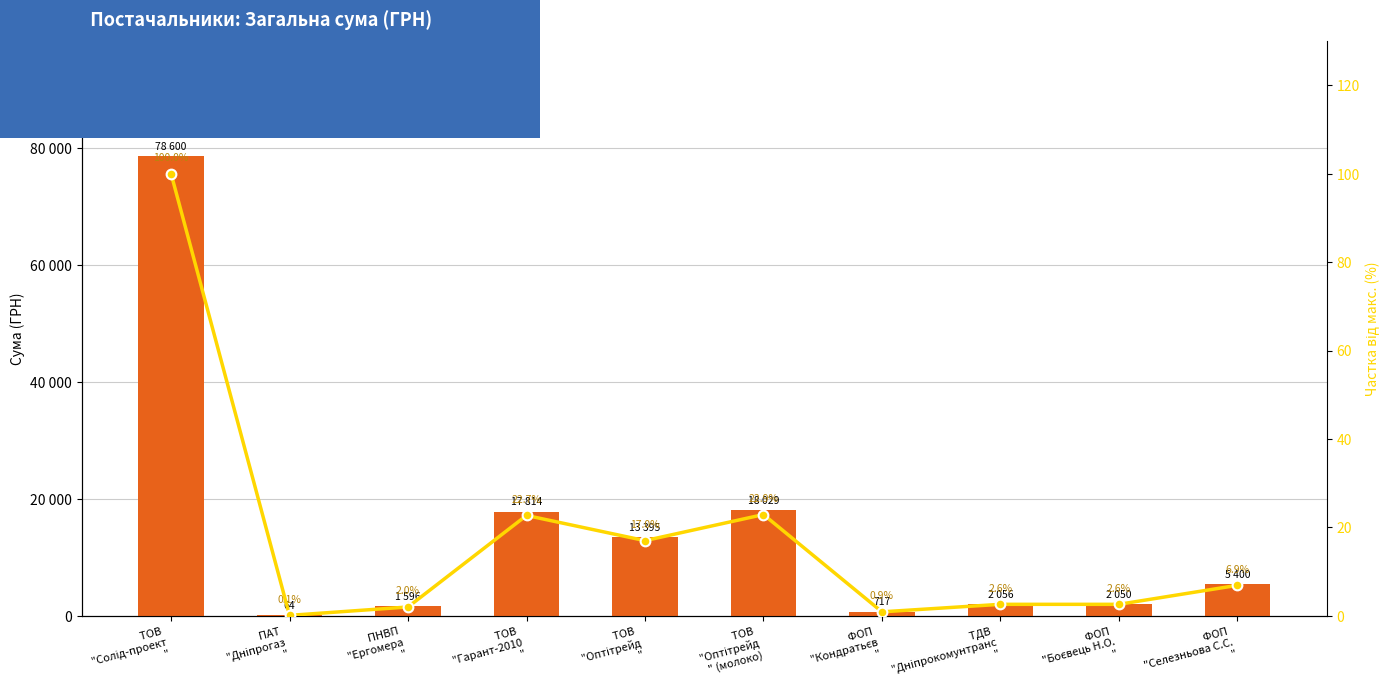

Rank the categories by Сума (ГРН) value from lowest to highest.

ПАТ 
"Дніпрогаз
", ФОП 
"Кондратьєв
", ПНВП 
"Ергомера
", ФОП 
"Боєвець Н.О.
", ТДВ 
"Дніпрокомунтранс
", ФОП 
"Селезньова С.С.
", ТОВ 
"Оптітрейд
", ТОВ 
"Гарант-2010
", ТОВ 
"Оптітрейд
" (молоко), ТОВ 
"Солід-проект
"